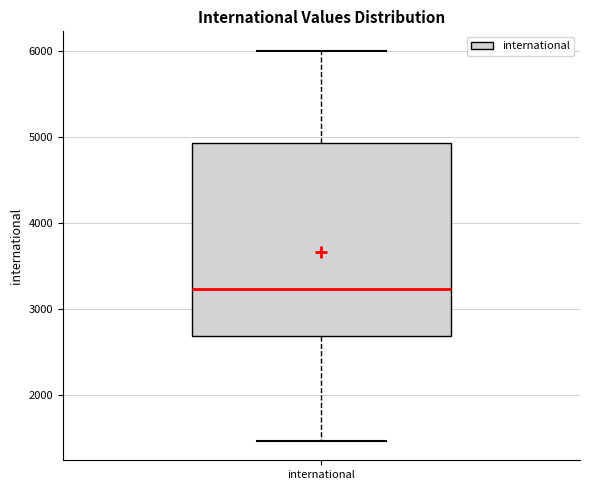

Transcribe this box plot: give where the median line is, the range the box spans, and where the two whiskers end, as read against the y-axis. The values are not printed on the chart, so give them approximately, as read against the axis.

median 3200, box 2700 to 4900, whiskers 1500 to 6000